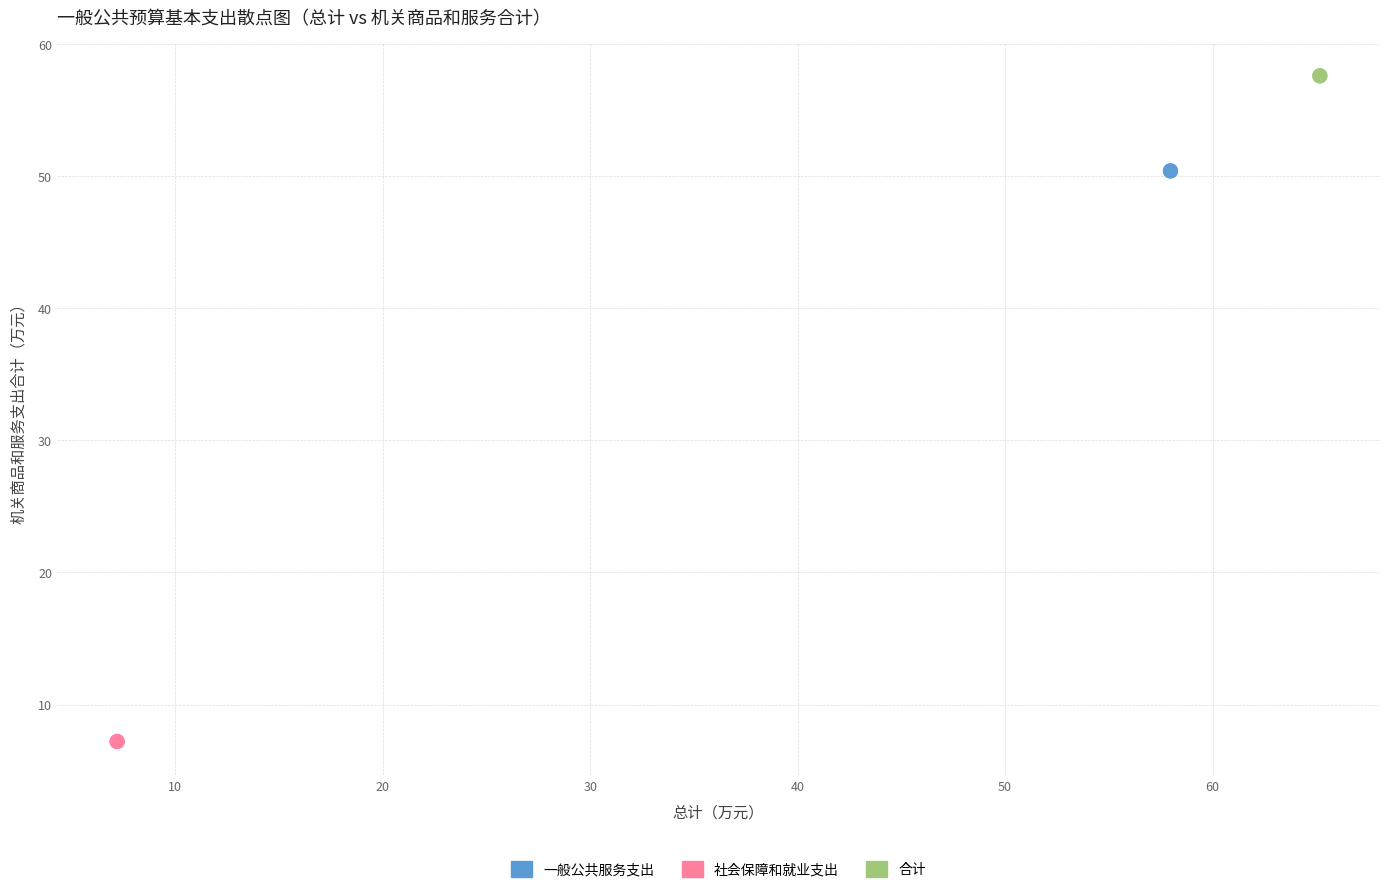

Which series contains the highest Y value?

合计